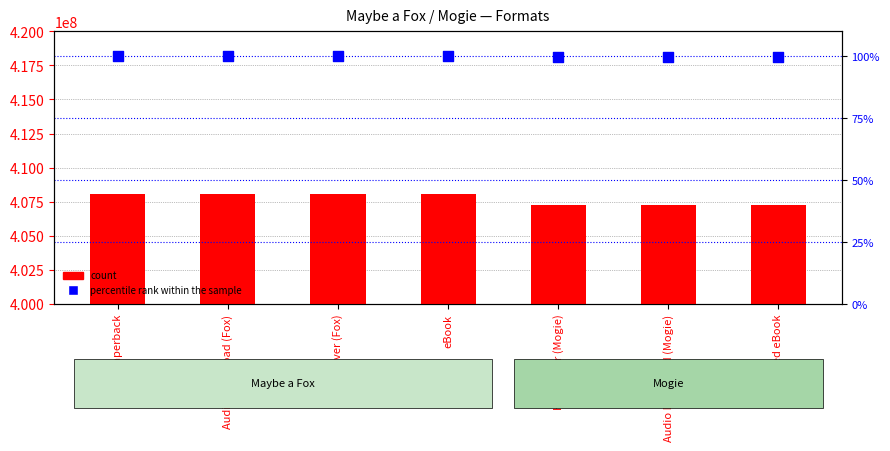

What are all the series names shown in the legend?

count, percentile rank within the sample